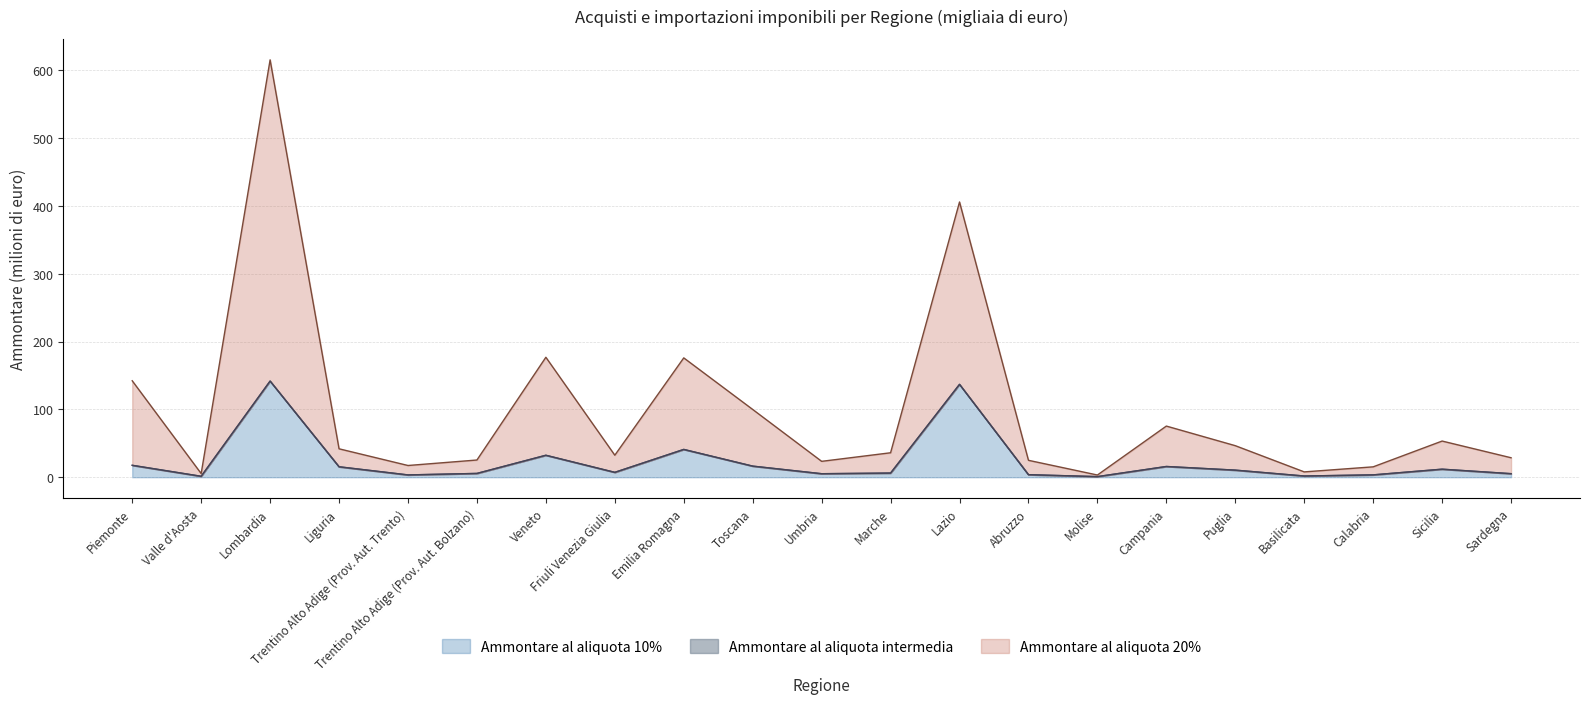

Is the value of Ammontare al aliquota 20% at Abruzzo greater than the value of Ammontare al aliquota 10% at Emilia Romagna?

No